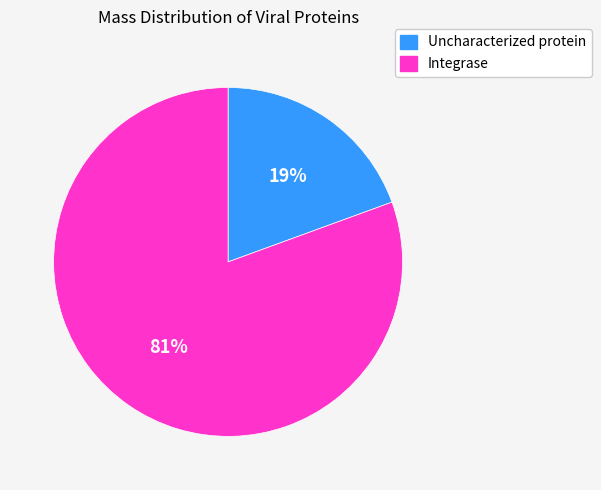

Do Integrase and Uncharacterized protein together represent more than half of the pie?

Yes